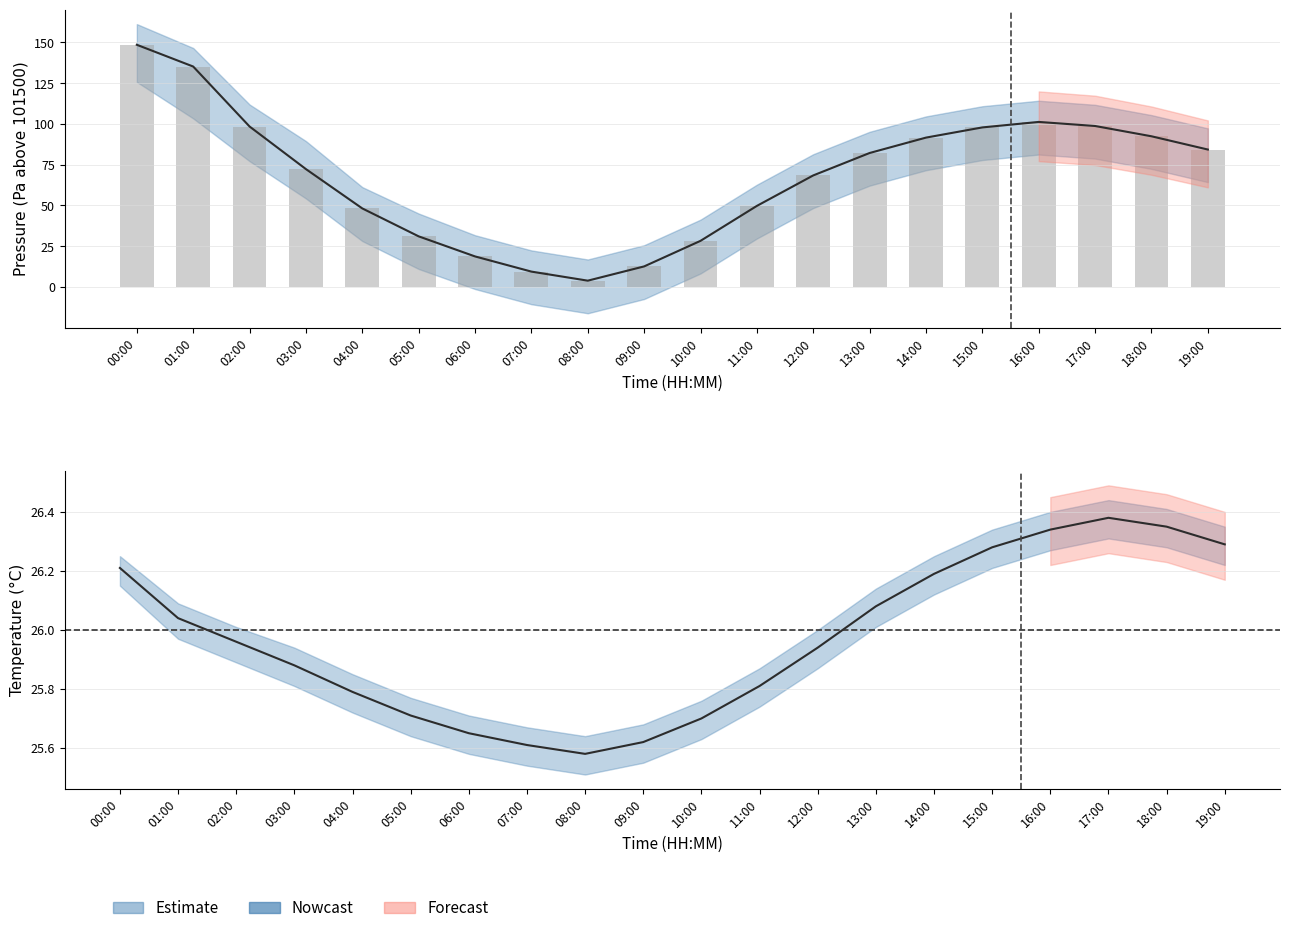

True or false: the data shows 148.6 at 00:00.

True